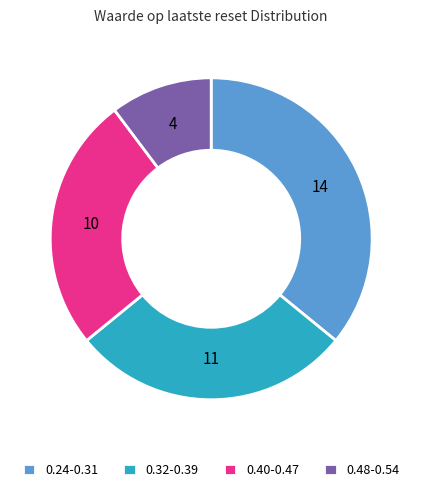

Rank the categories by value from lowest to highest.

0.48-0.54, 0.40-0.47, 0.32-0.39, 0.24-0.31